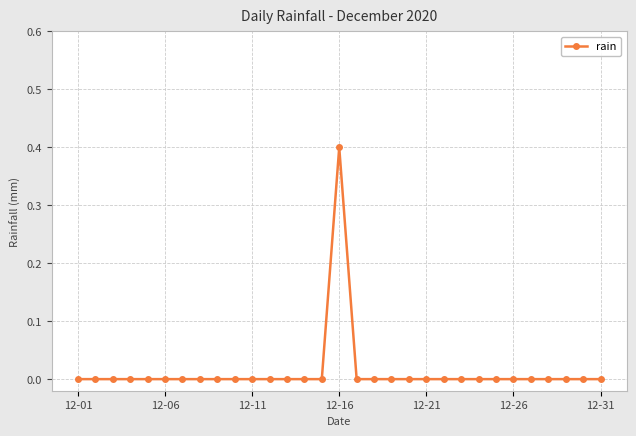

What is the maximum value shown in the chart?

0.4